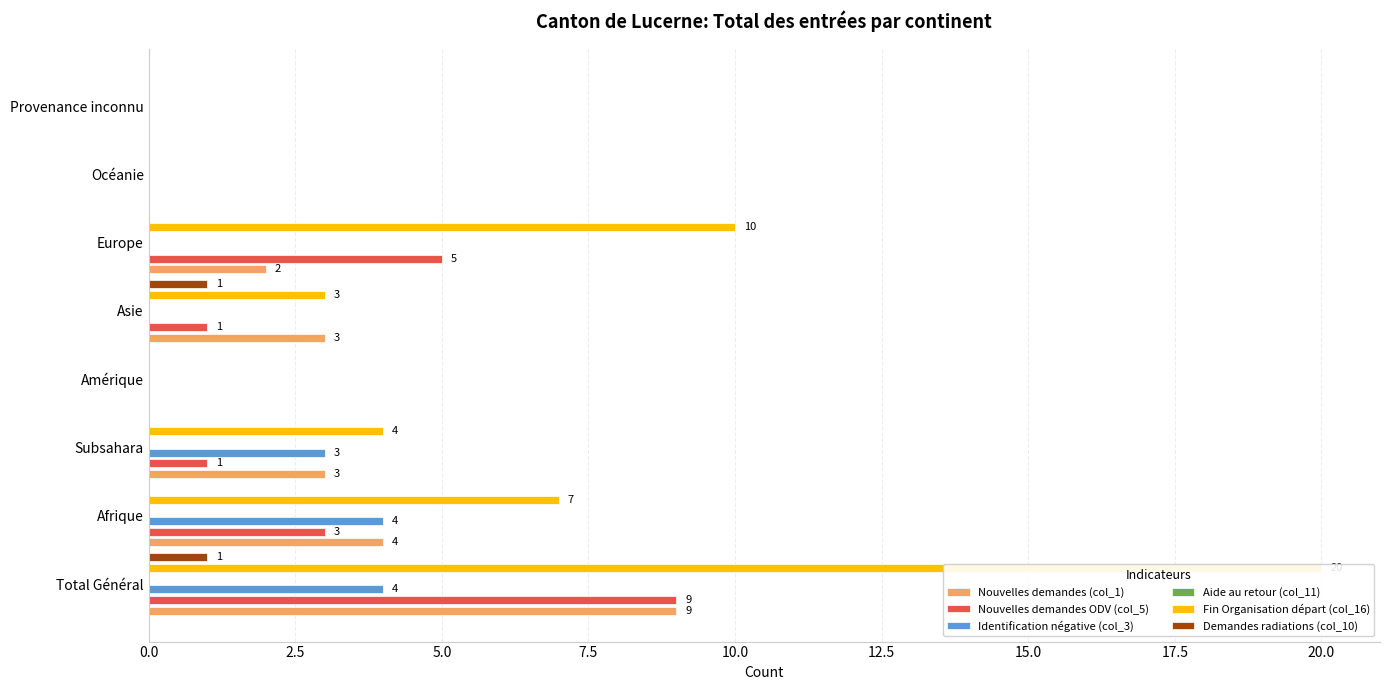

Is it true that Fin Organisation départ (col_16) equals 0.0 at Amérique?

True